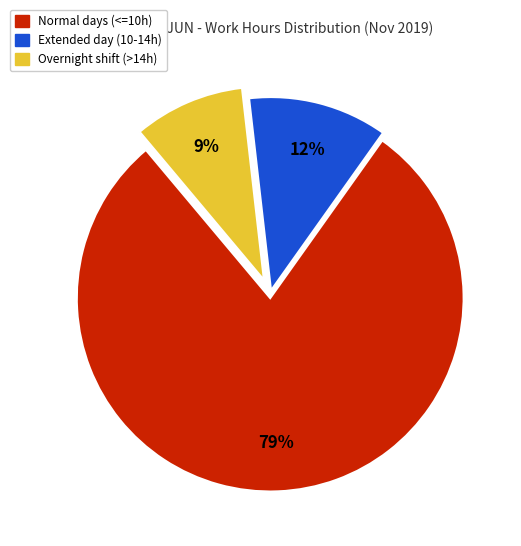

Is there any slice that represents more than half of the pie?

Yes